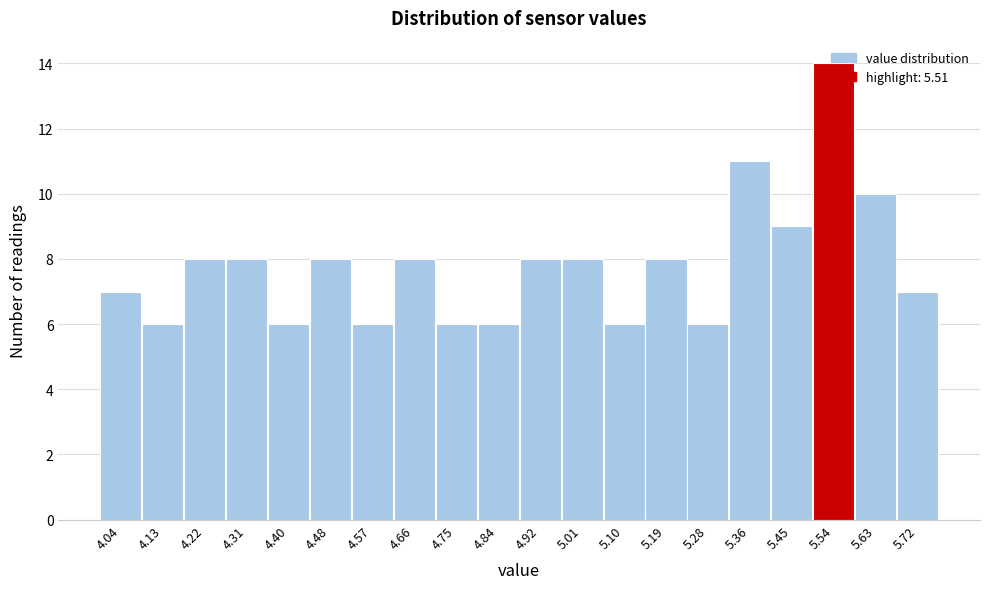

Reading left to right, list every bar in this chart as the range it spans on the x-axis followed by its height. Neither the bar edges nor the heights are printed on the chart, so give them approximately, as read against the axes.

4.000 to 4.088: 7
4.088 to 4.176: 6
4.176 to 4.264: 8
4.264 to 4.352: 8
4.352 to 4.440: 6
4.440 to 4.528: 8
4.528 to 4.616: 6
4.616 to 4.704: 8
4.704 to 4.792: 6
4.792 to 4.880: 6
4.880 to 4.968: 8
4.968 to 5.056: 8
5.056 to 5.144: 6
5.144 to 5.232: 8
5.232 to 5.320: 6
5.320 to 5.408: 11
5.408 to 5.496: 9
5.496 to 5.584: 14
5.584 to 5.672: 10
5.672 to 5.760: 7